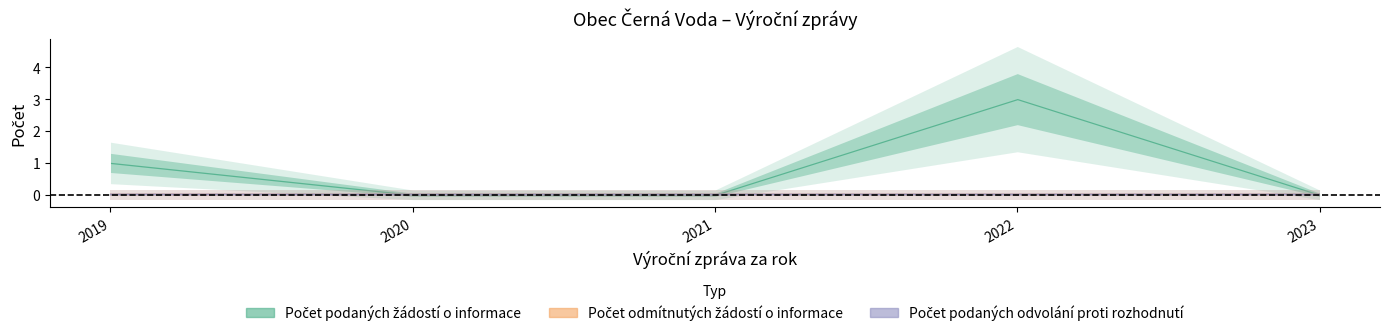

Is this an area chart (filled region under the line)?

No